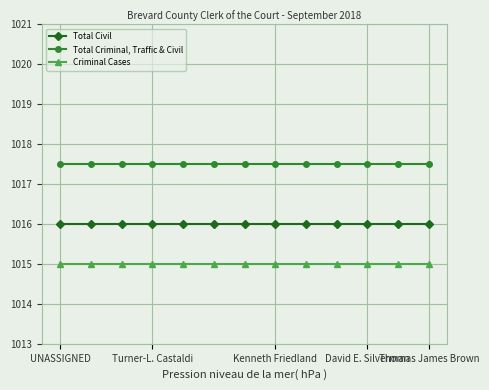

What is the value of the Total Criminal, Traffic & Civil point at the 2nd from the left?

1017.5